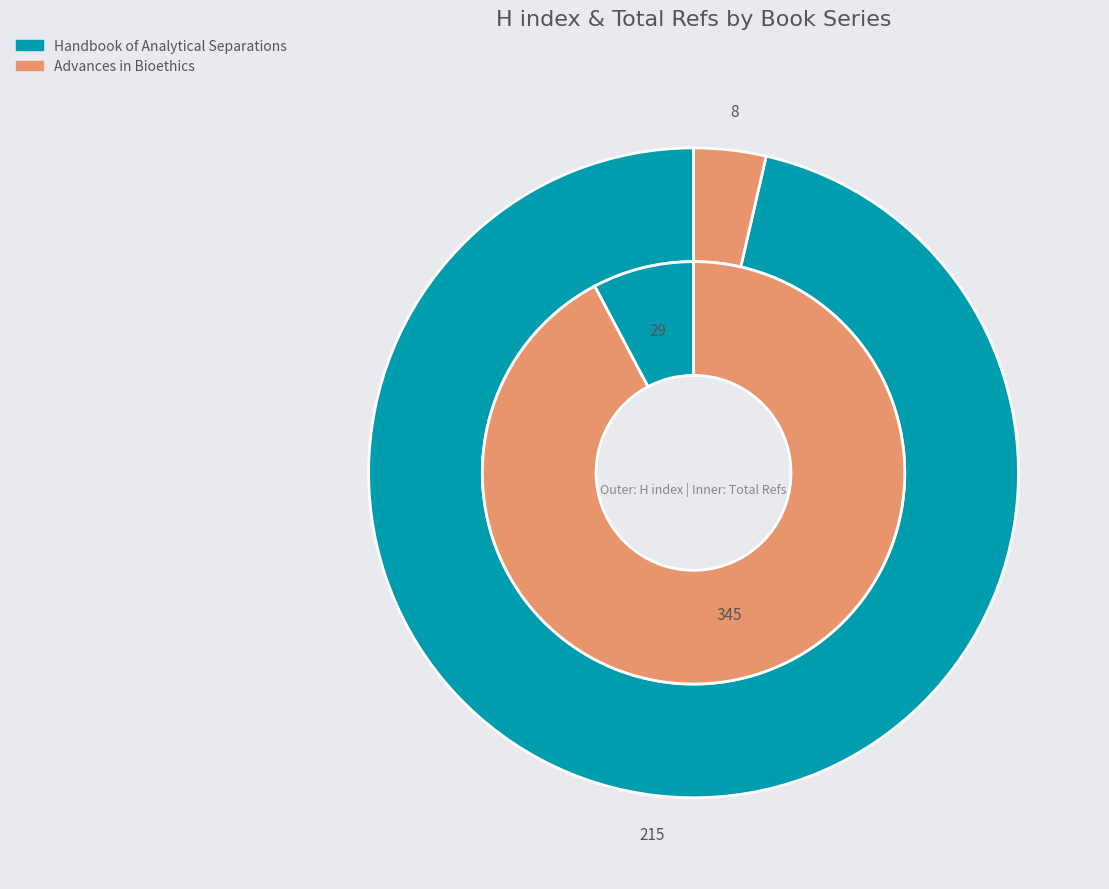

Which slice is the smallest?

Advances in Bioethics